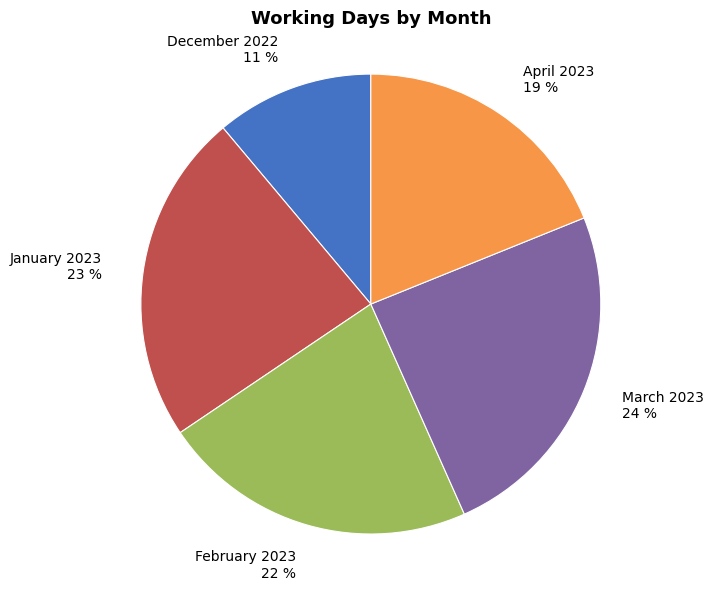

To the nearest percent, what is the difference between the April 2023 and January 2023 slice percentages?

4%